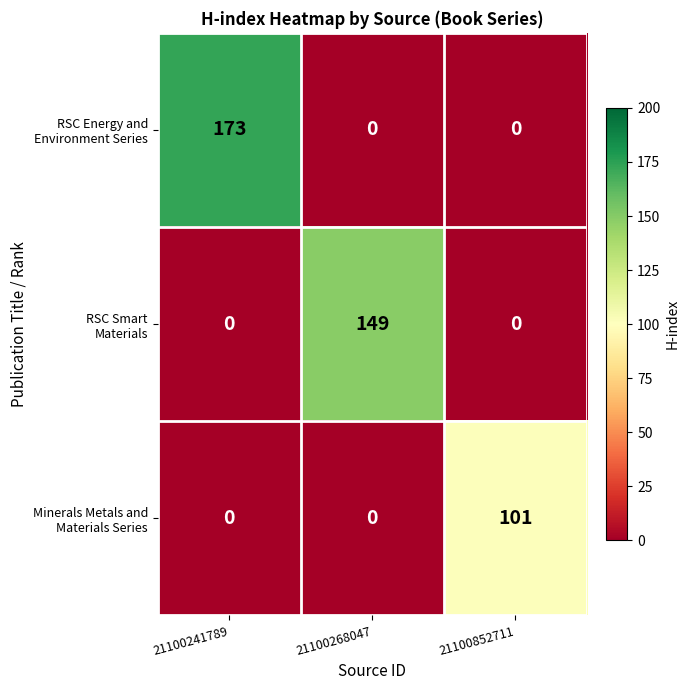

What is the total value across all series at 21100241789?

173